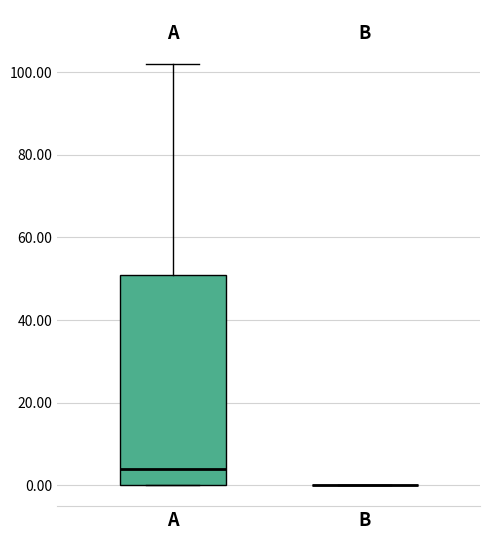

Comparing the boxes themselves (not the whiskers), which one is the tallest?

A